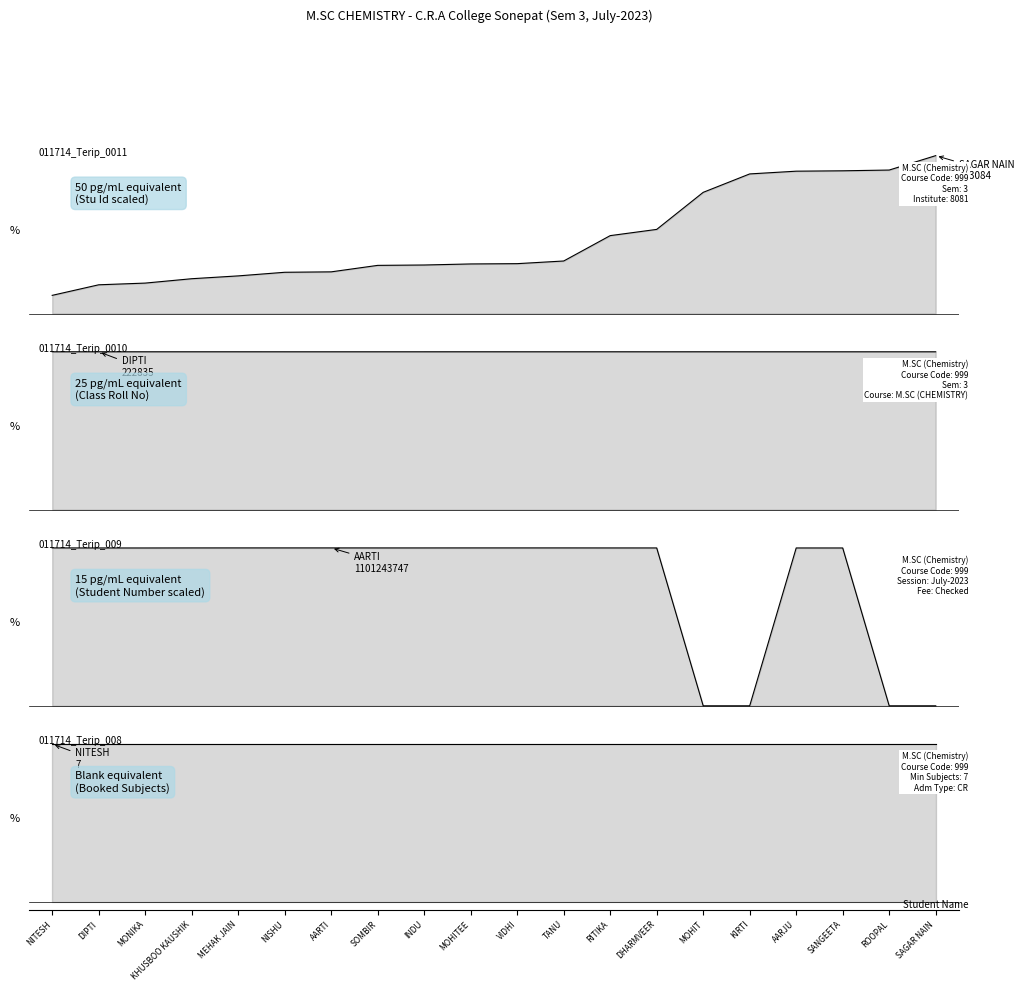

True or false: booked Subject and Student Number intersect in this chart.

False